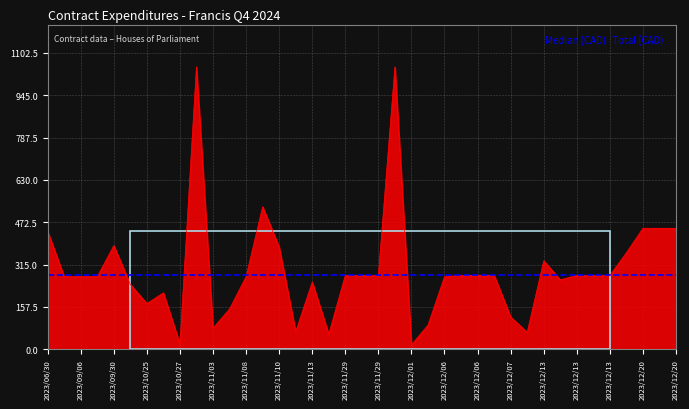

What is the sum of all values?

11484.8